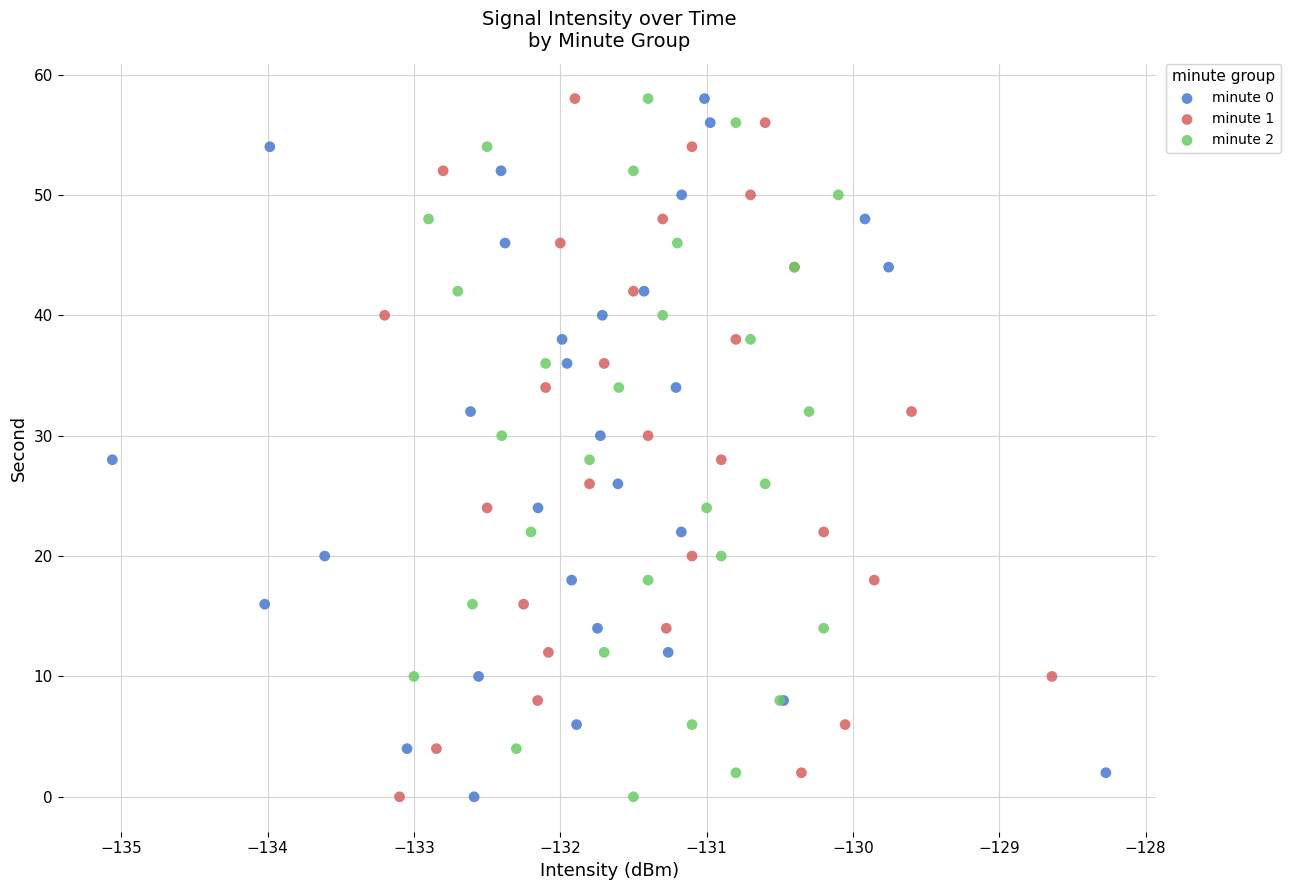

What are all the series names shown in the legend?

minute 0, minute 1, minute 2